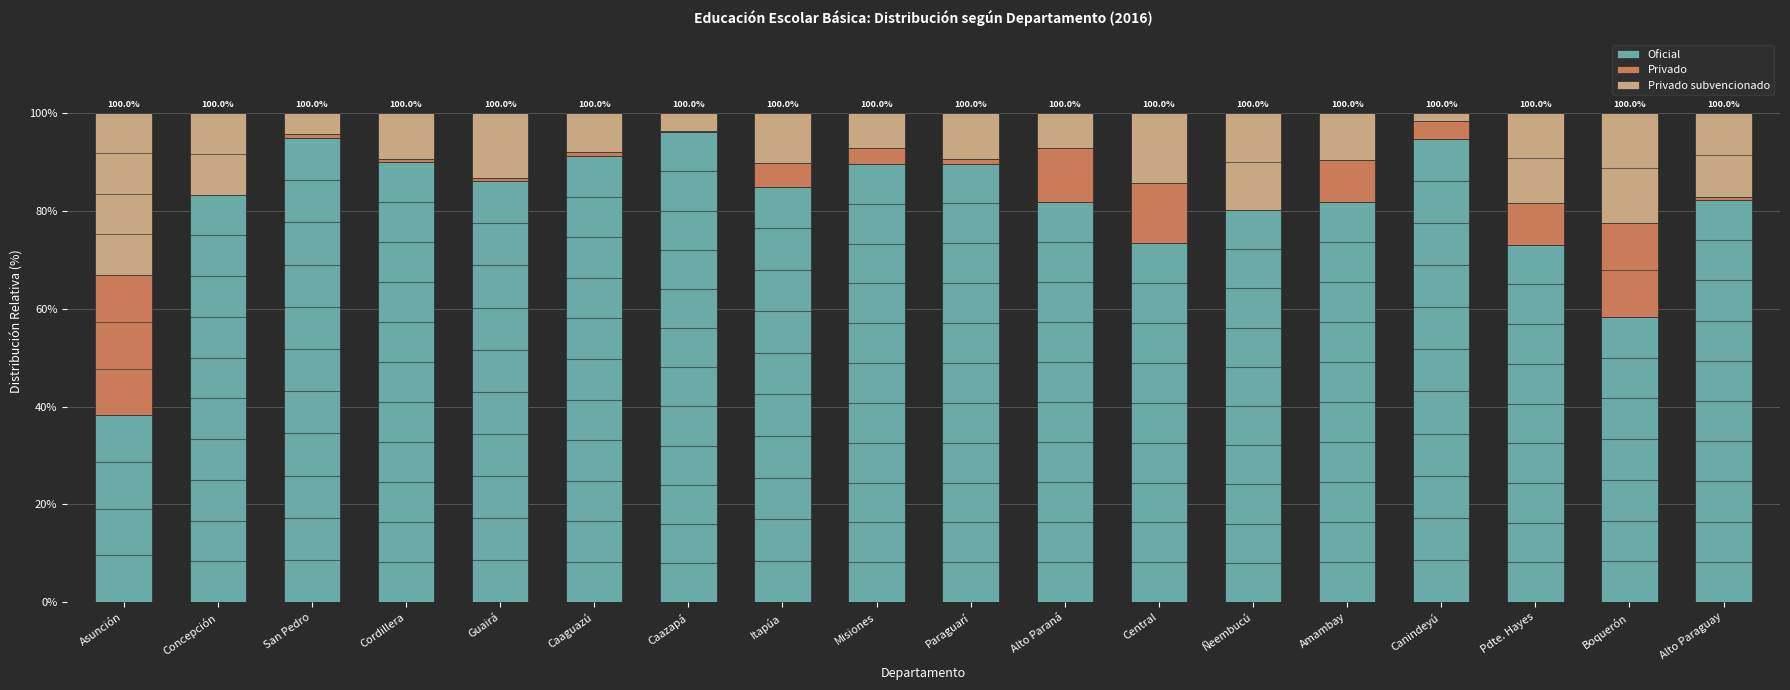

What is the total value across all series at Misiones?

100.0